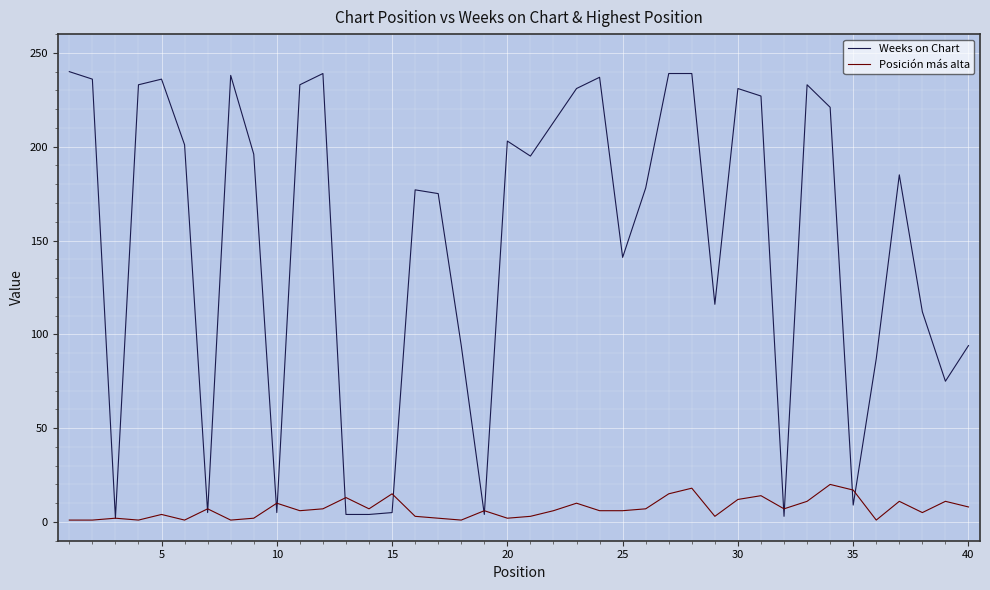

In Posición más alta, how many points are higher than both neighbors (excluding endpoints)?

13